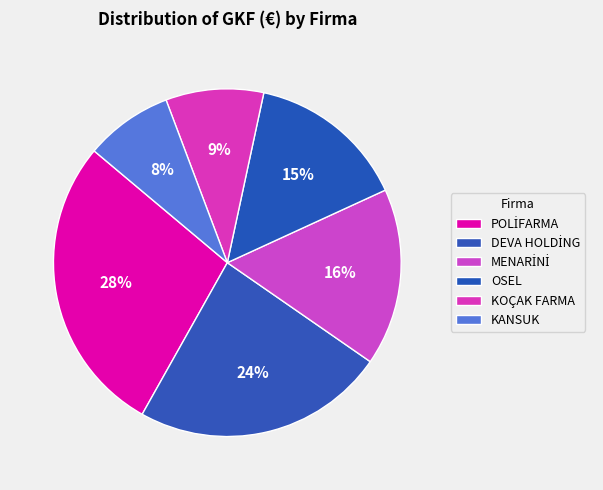

Does any single category account for the majority?

No